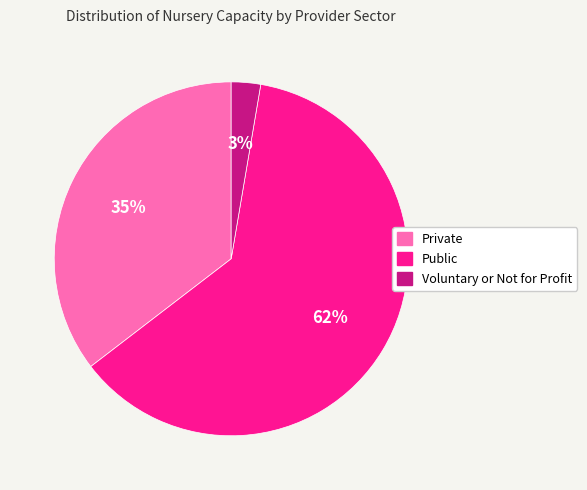

What is the smallest slice in the pie chart?

Voluntary or Not for Profit